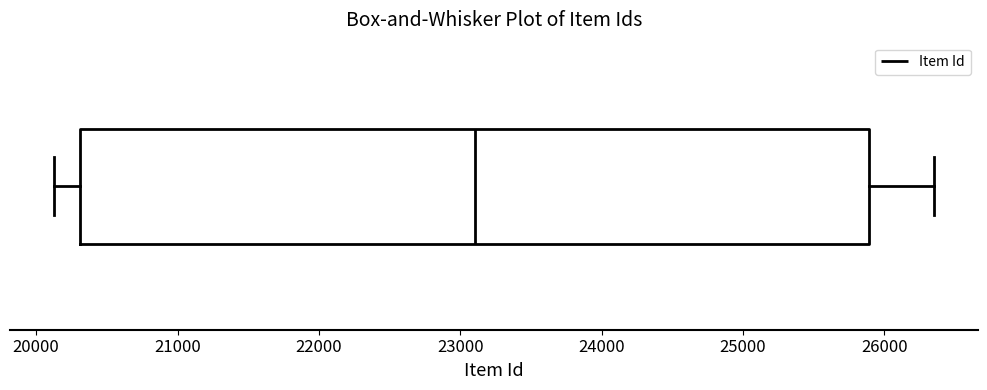

Where is the left edge of the box on the x-axis? The values are not printed on the chart, so give them approximately, as read against the axis.

20300